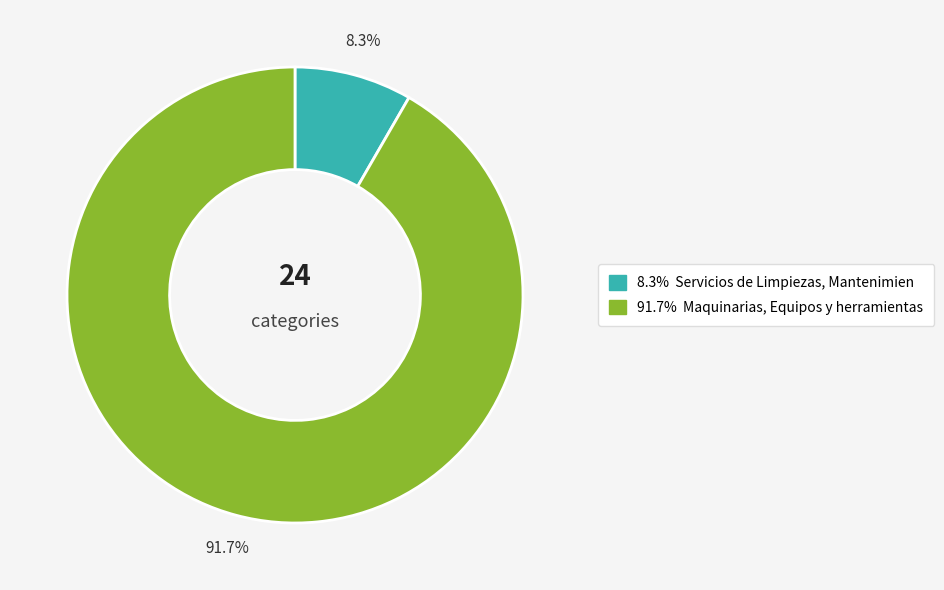

Does any single category account for the majority?

Yes